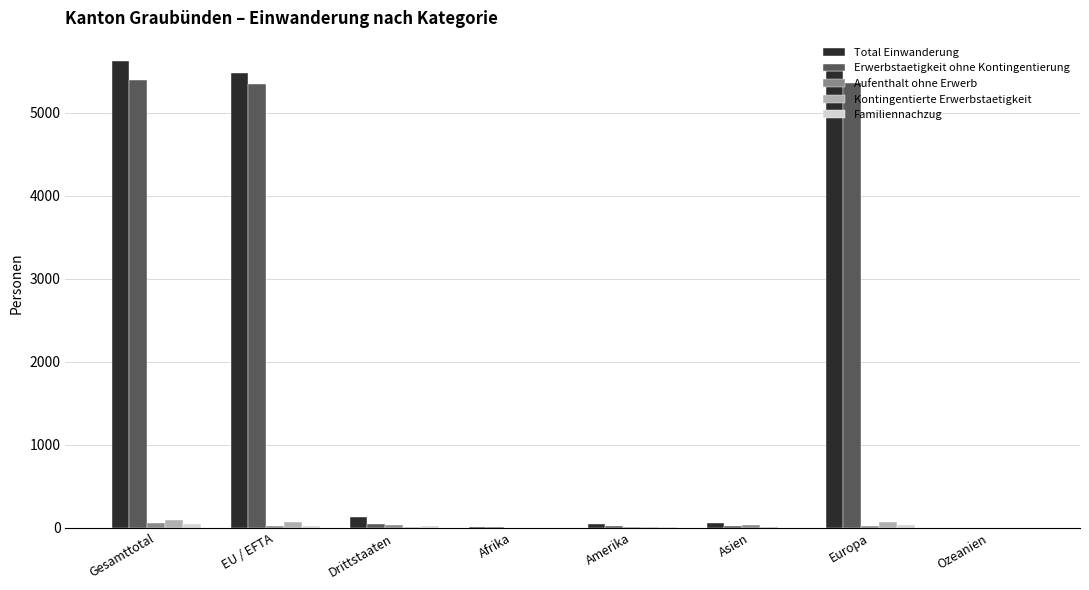

Between Amerika and Europa, which series saw the biggest shift?

Total Einwanderung